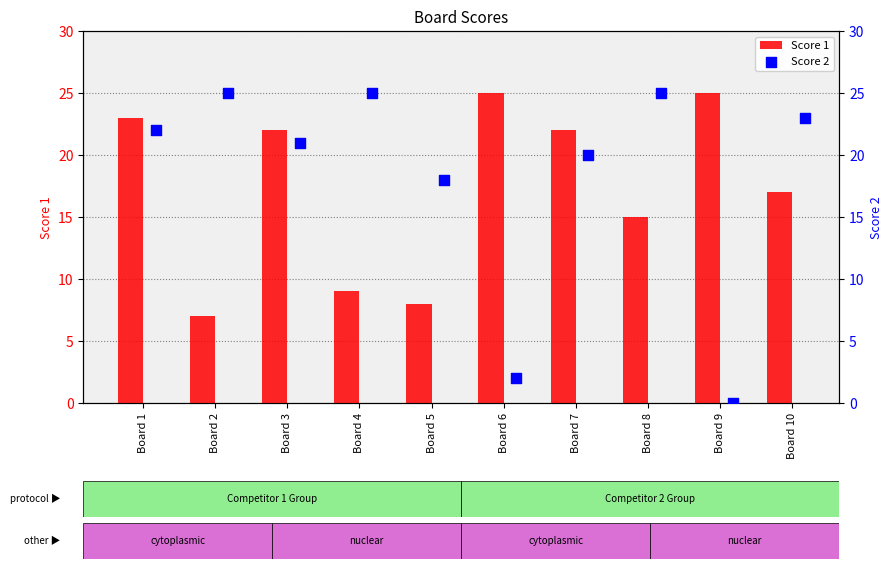

What is the lowest value of the Score 1 series?

7